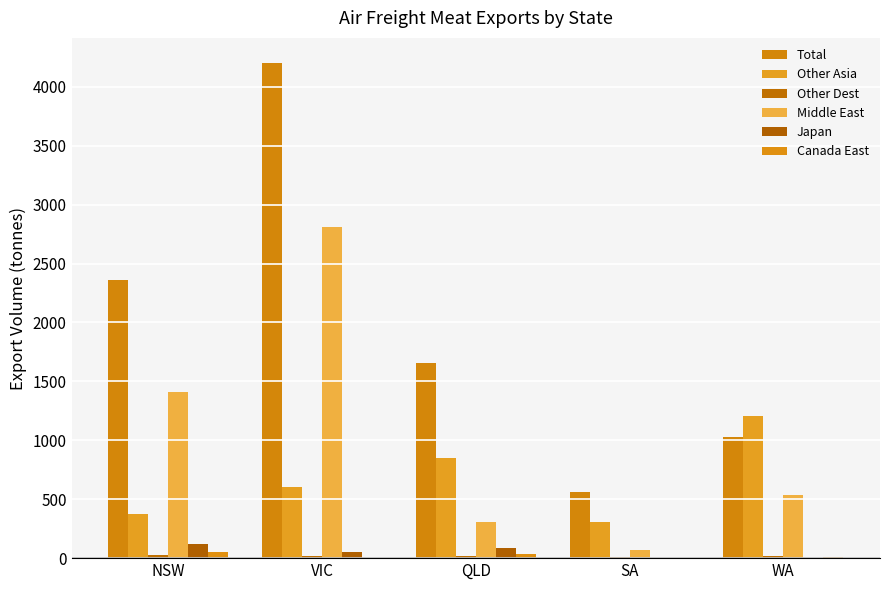

What is the label of the 5th bar from the right?

NSW